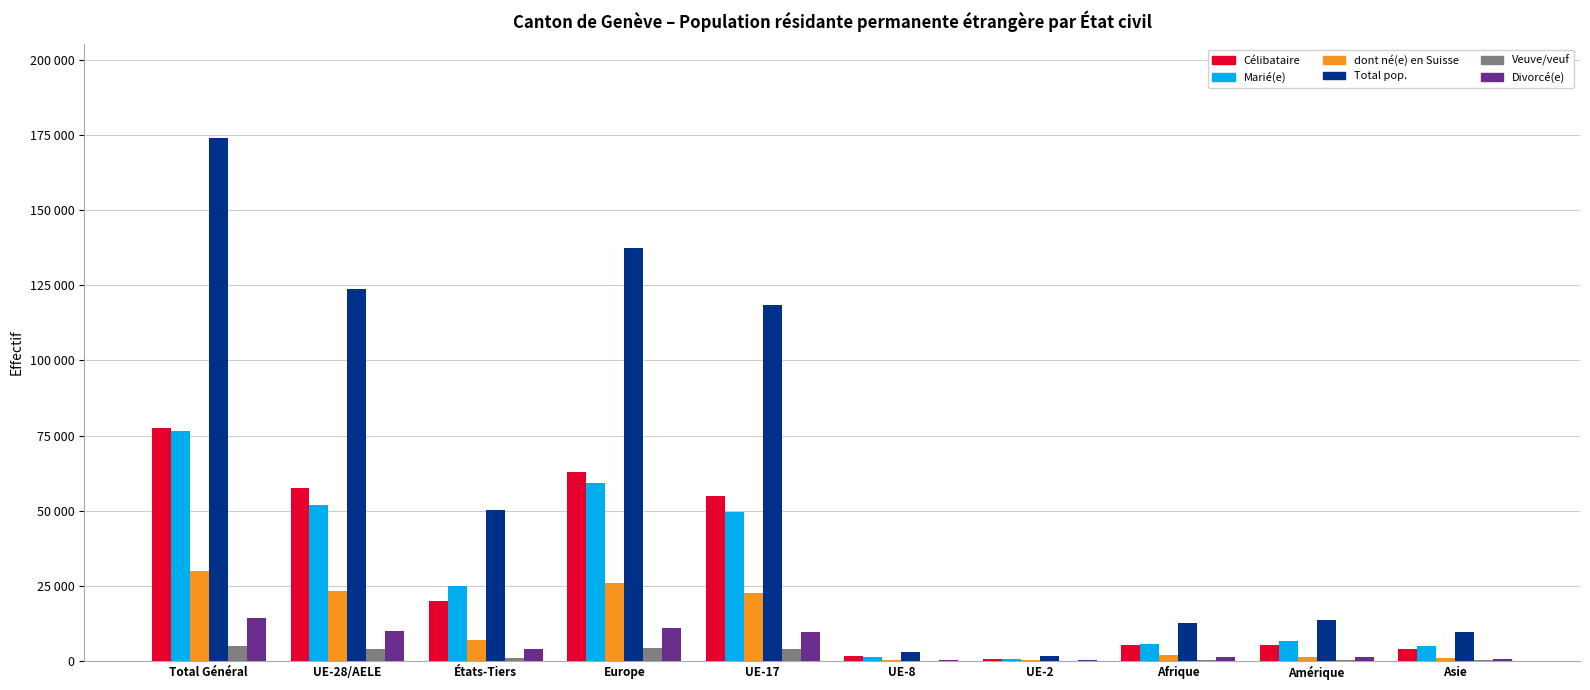

The value of Veuve/veuf at Asie is 103. True or false?

False